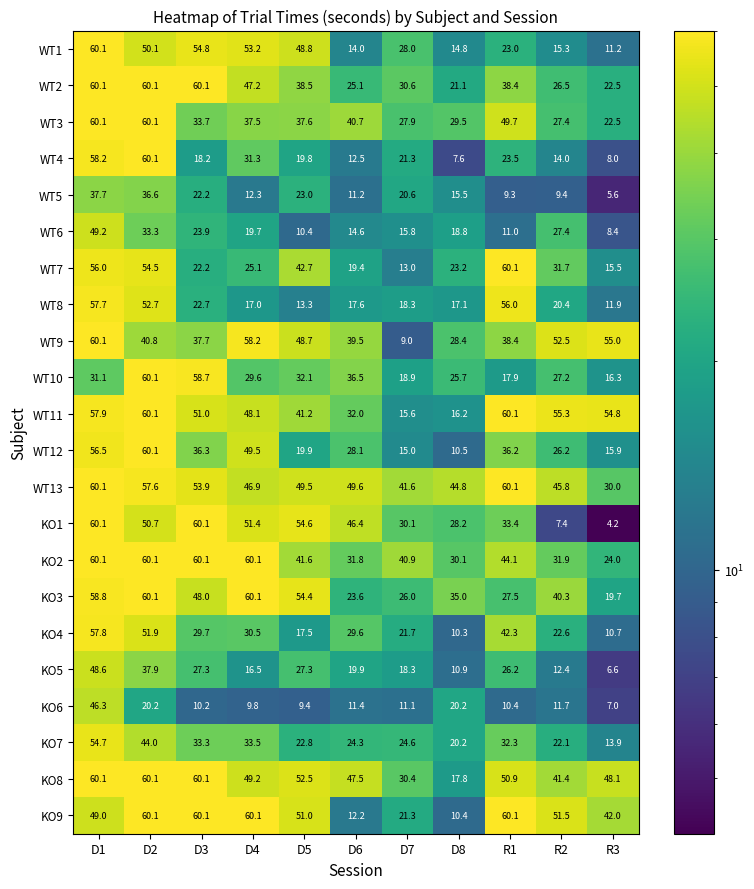

What is the difference between the WT5 values at D1 and D4?

25.4